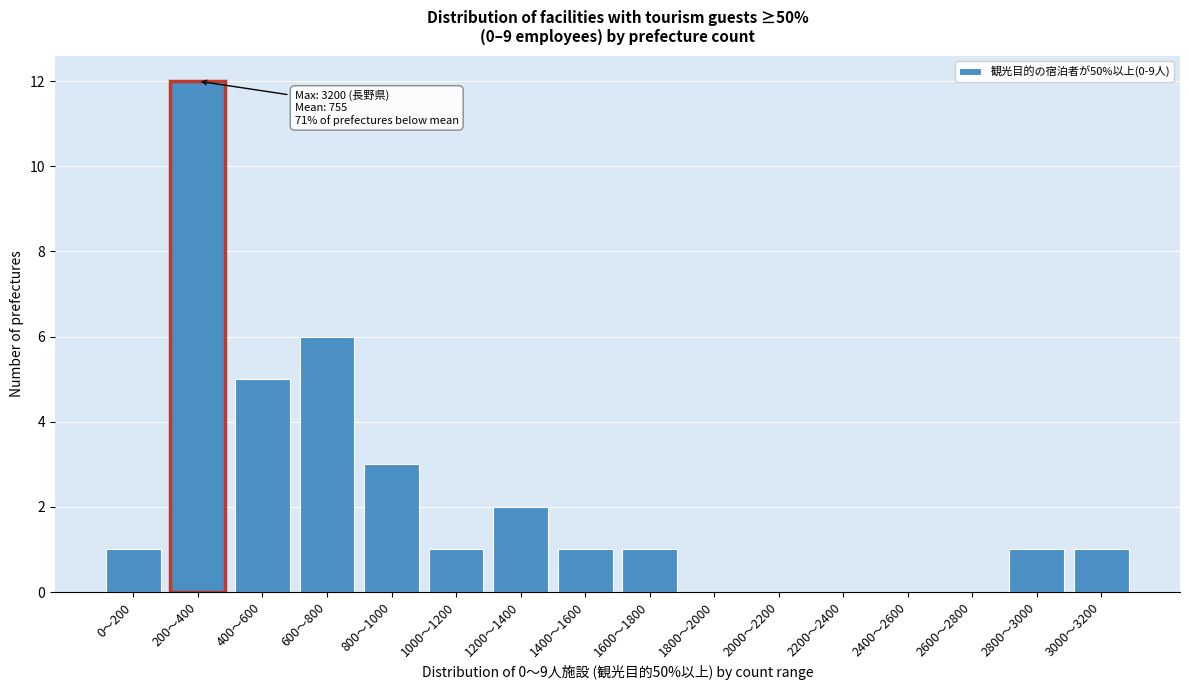

Reading left to right, what are all the values shown in this chart?

0〜200=1	200〜400=12	400〜600=5	600〜800=6	800〜1000=3	1000〜1200=1	1200〜1400=2	1400〜1600=1	1600〜1800=1	1800〜2000=0	2000〜2200=0	2200〜2400=0	2400〜2600=0	2600〜2800=0	2800〜3000=1	3000〜3200=1